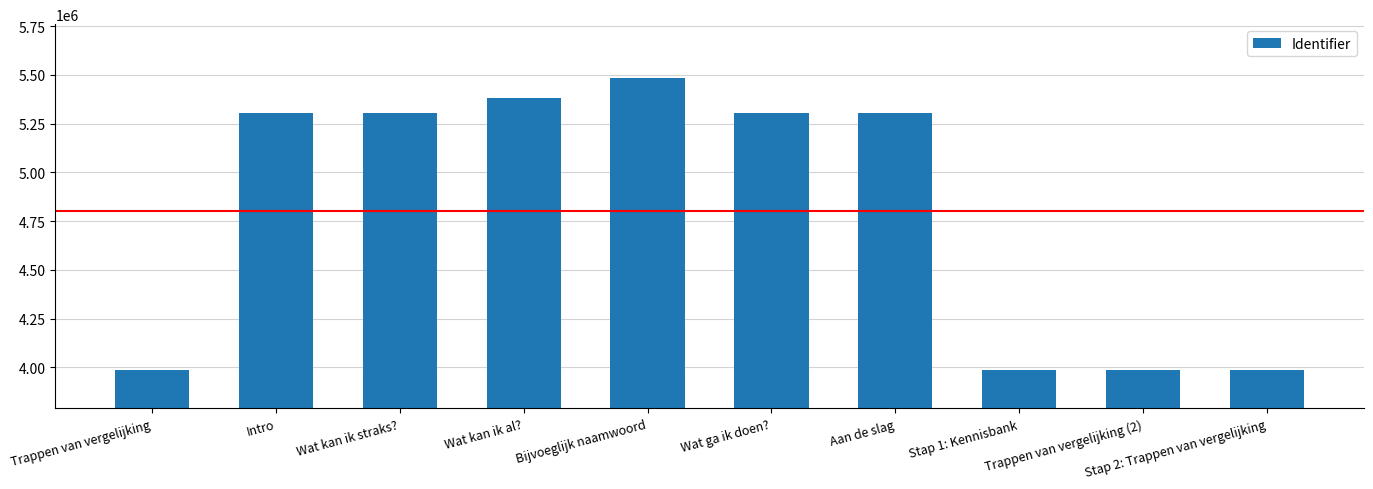

What is the difference between the maximum and second lowest values?

1496392